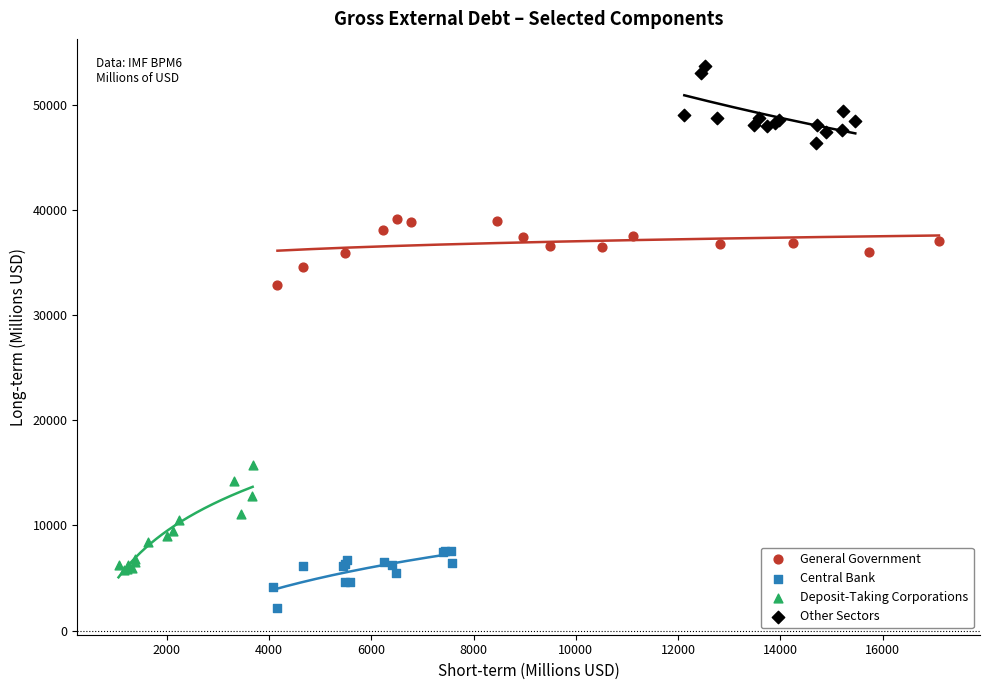

Which series reaches the maximum Y coordinate?

Other Sectors